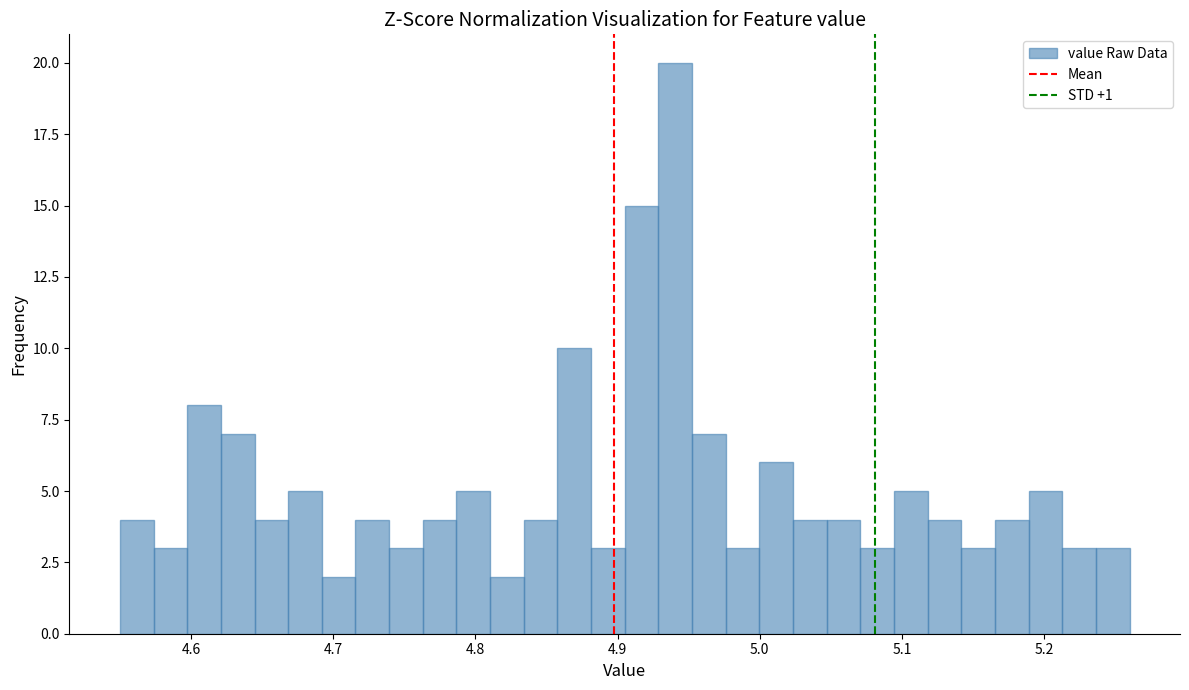

Read against the x-axis, roughly where is the centre of the tallest bar?

4.94